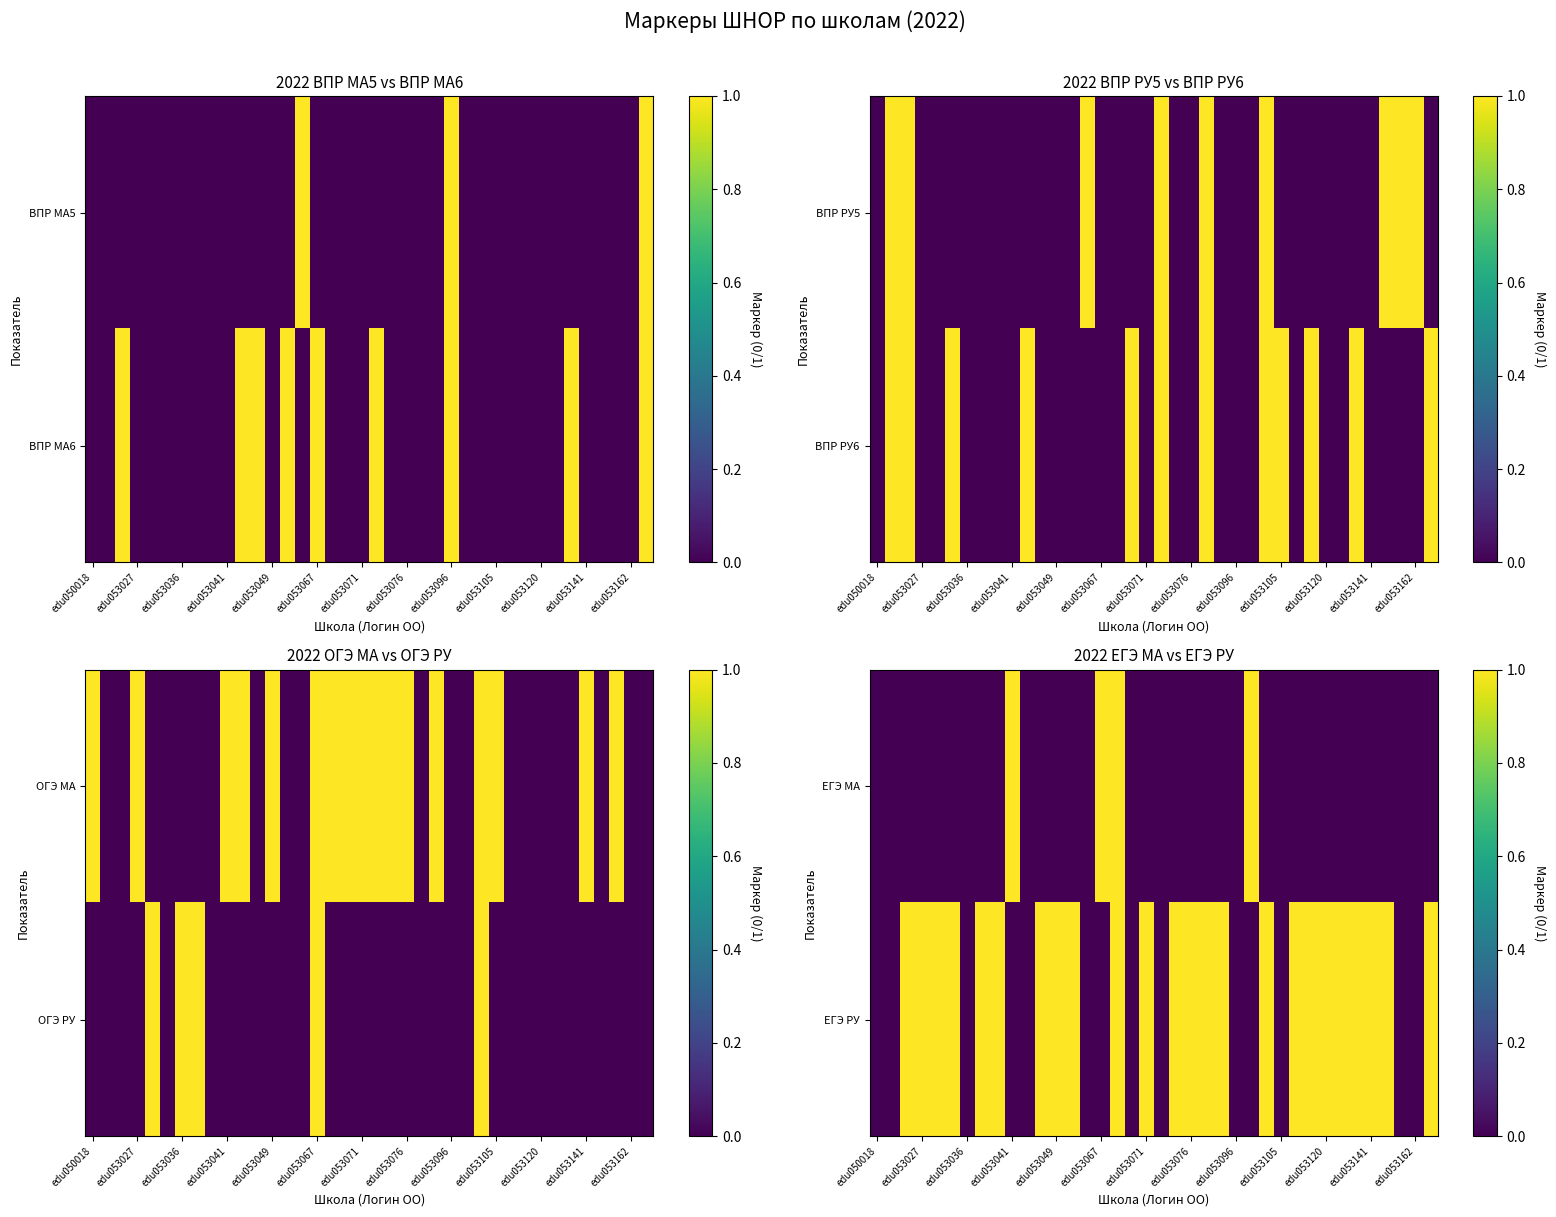

What is the highest value of the ЕГЭ МА series?

1